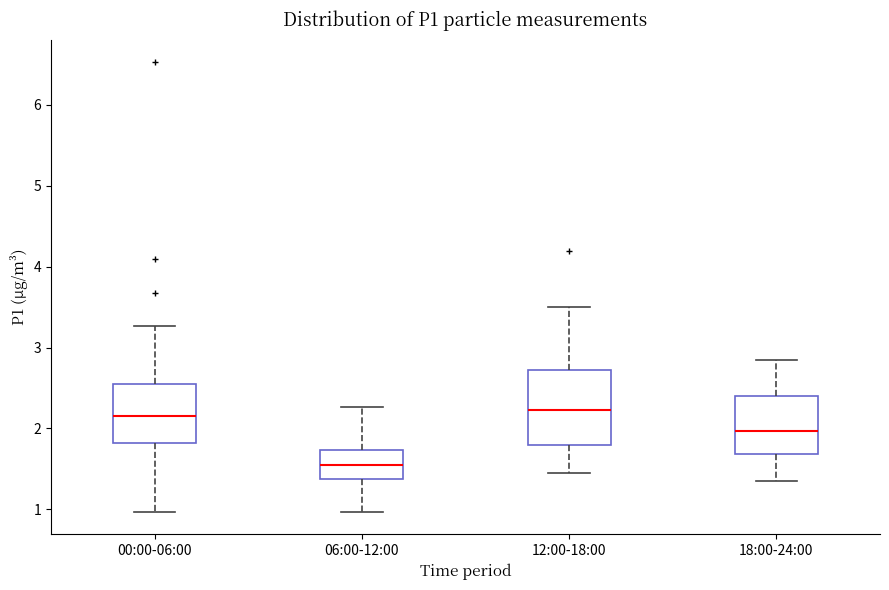

Which box is the tallest, from its lower edge to its upper edge?

12:00-18:00